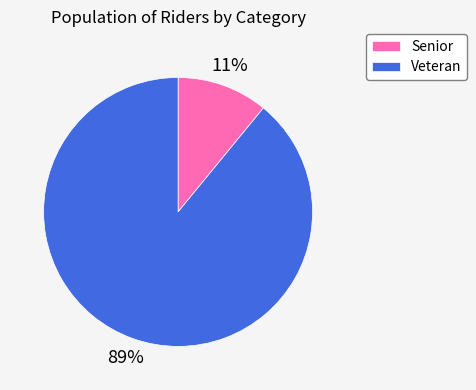

Between Veteran and Senior, which is larger?

Veteran